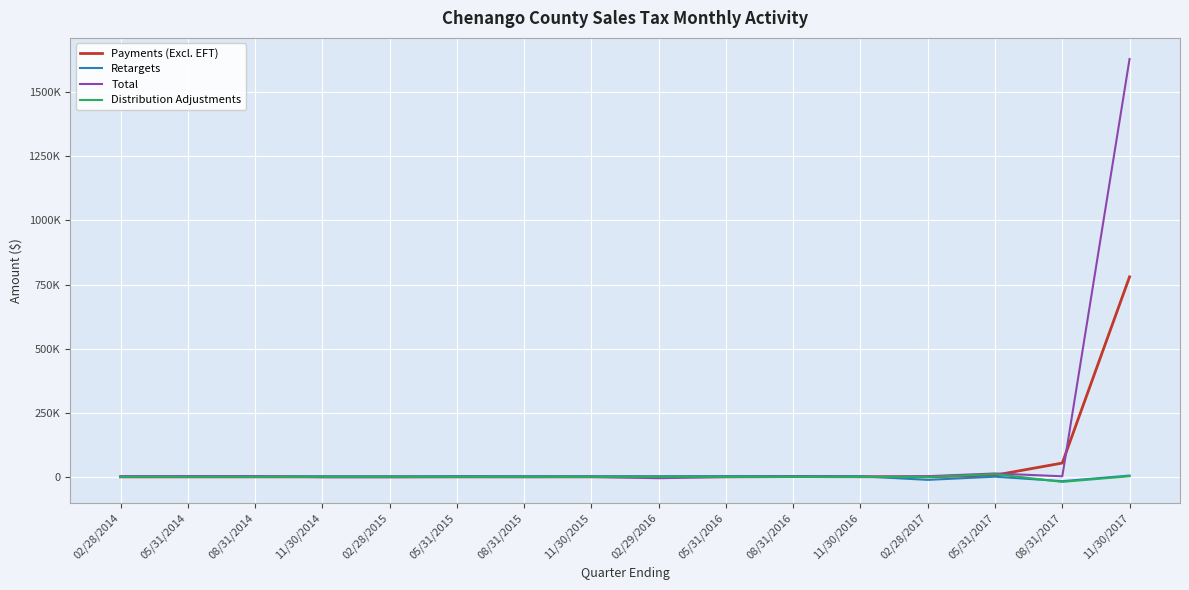

Does the chart display data point markers on the line(s)?

No